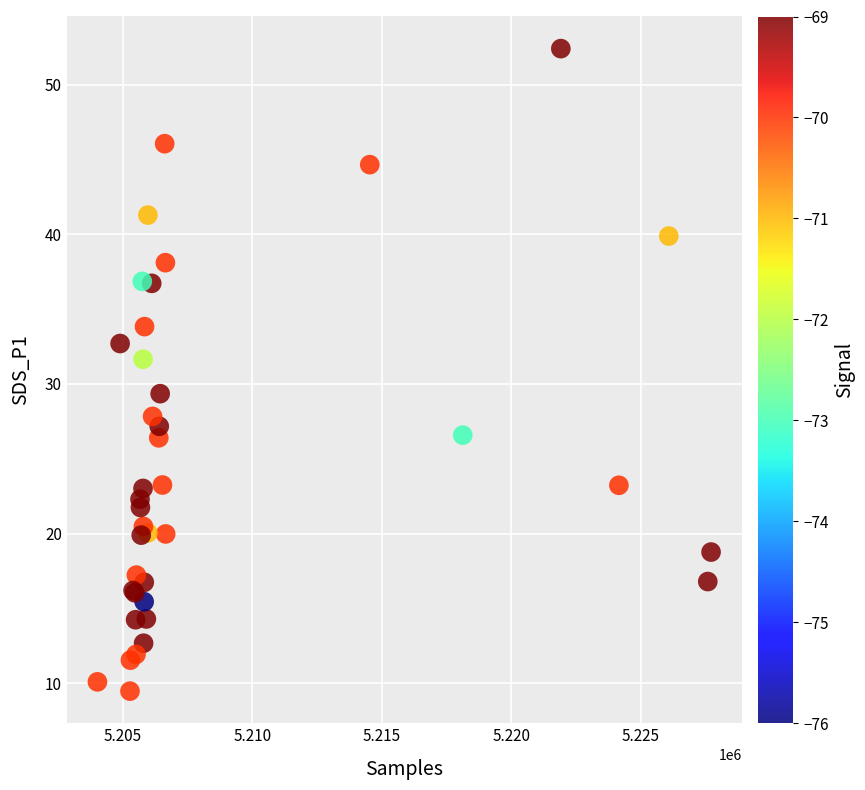

What Y value in the scatter plot is closest to 30?

29.4